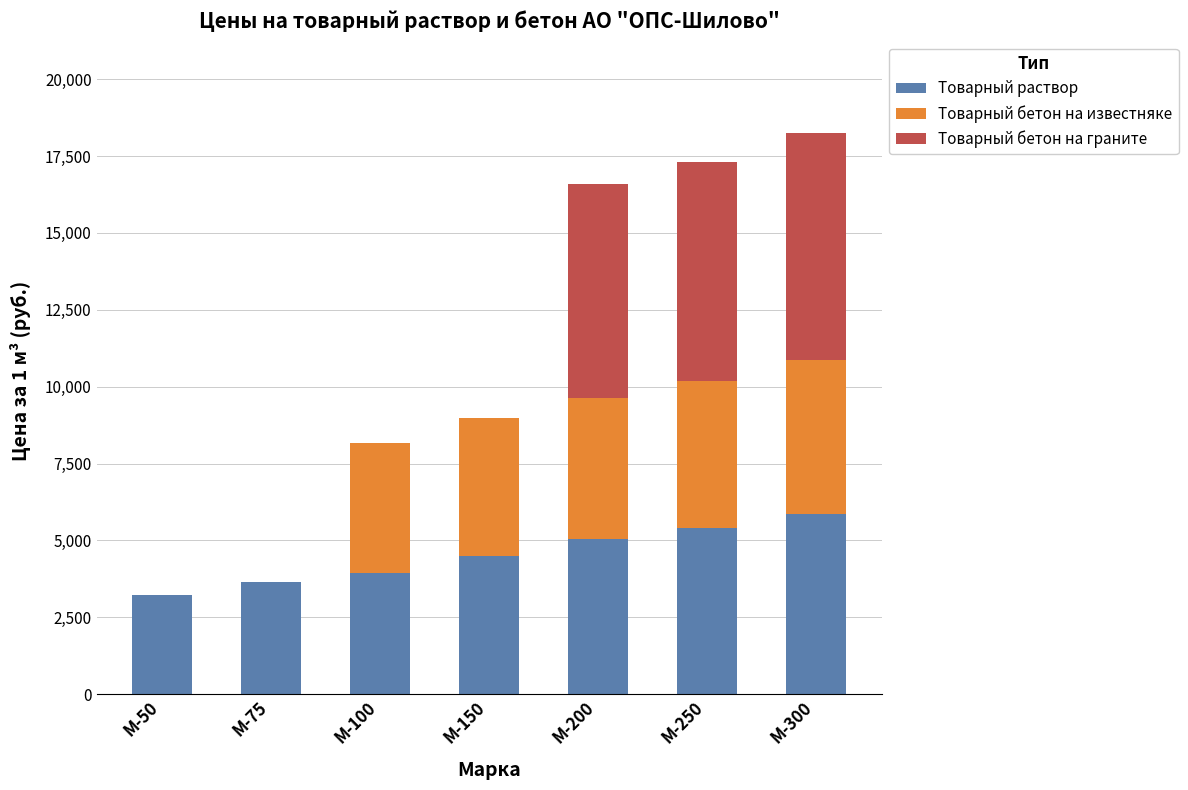

What is the sum of the Товарный раствор values at М-50 and М-250?

8641.4